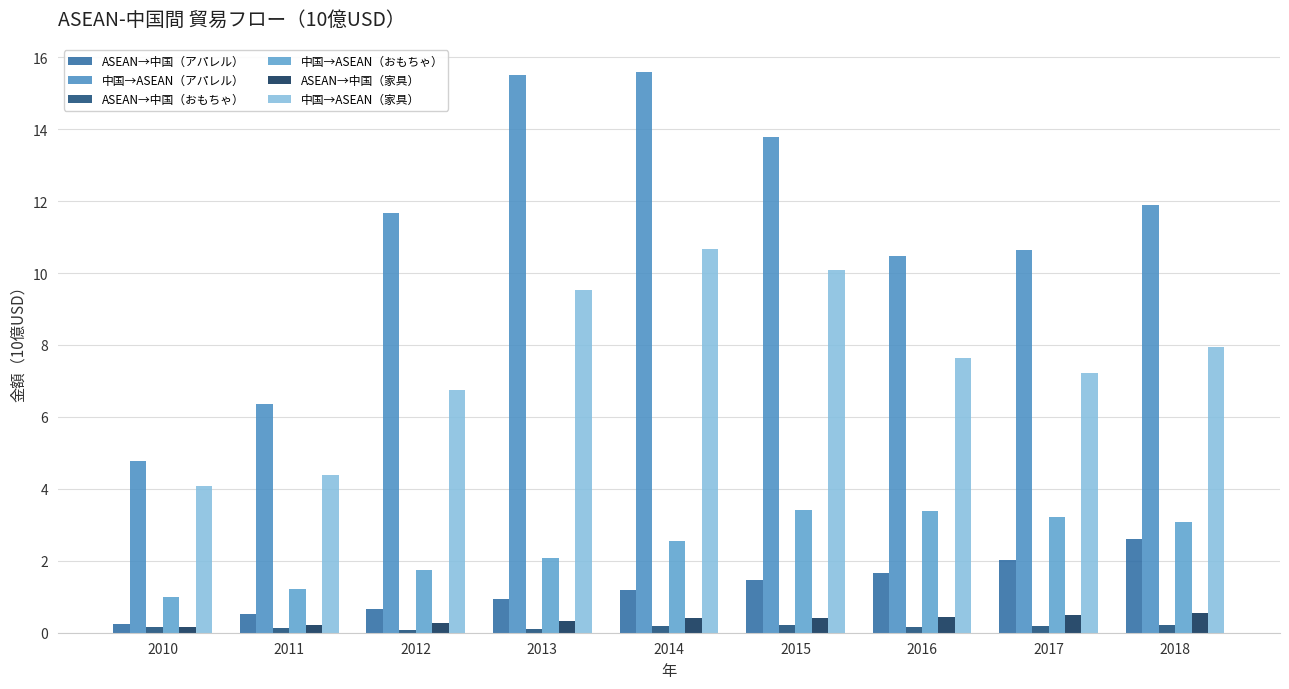

Which series has the widest spread of values?

中国→ASEAN（アパレル）